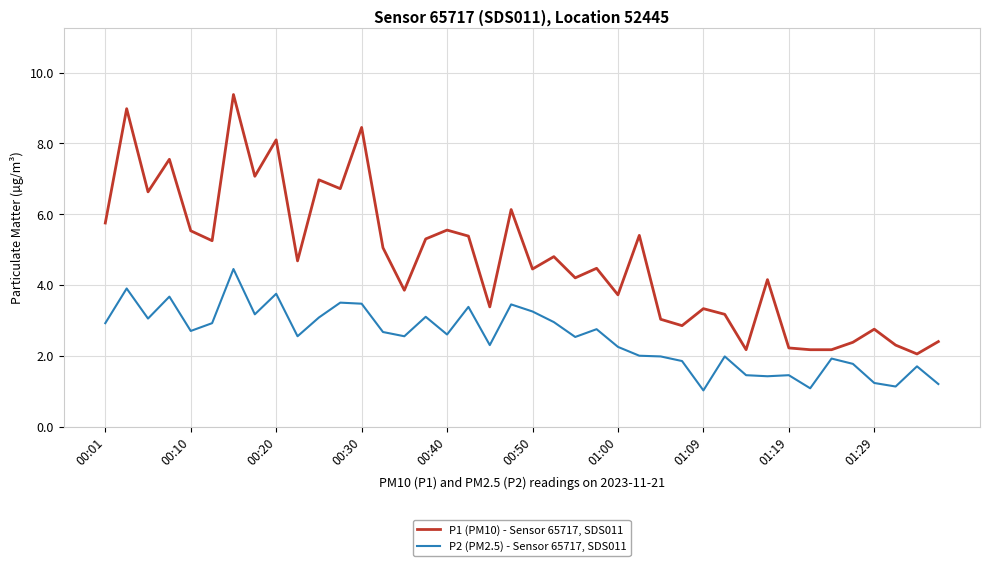

True or false: P2 (PM2.5) - Sensor 65717, SDS011 and P1 (PM10) - Sensor 65717, SDS011 intersect in this chart.

False